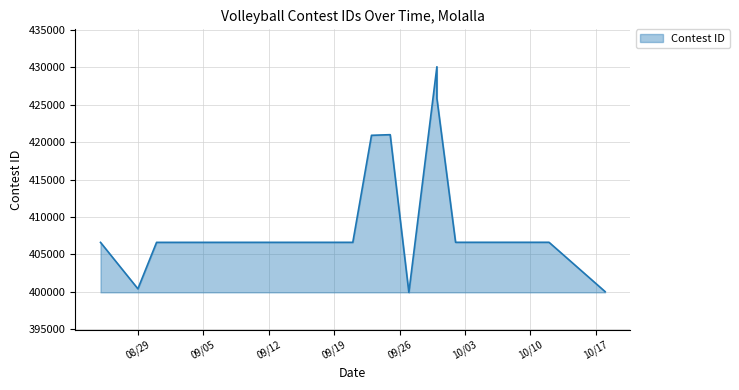

Is it true that the value at 17 is 211570?

False